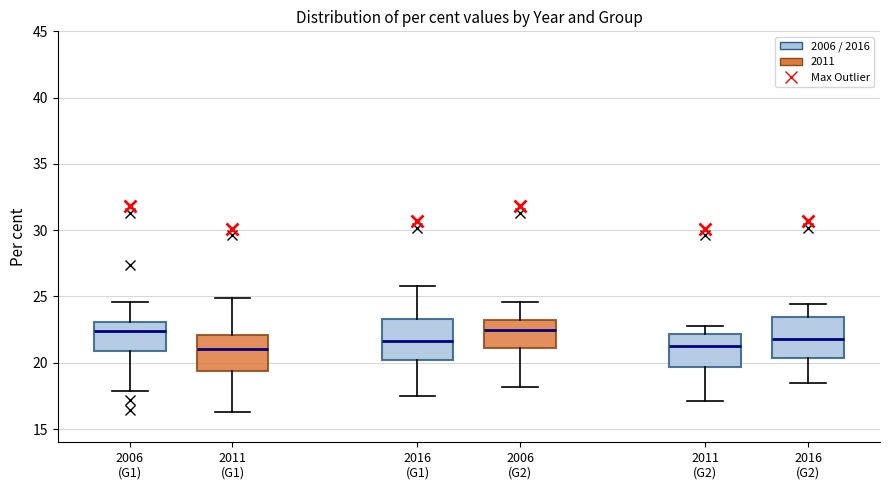

Reading left to right, transcribe this box plot: for each box, give where its median line is, the range the box spans, and where its two whiskers end, as read against the y-axis. The values are not printed on the chart, so give them approximately, as read against the axis.

2006 (G1): median 22.5, box 21.0 to 23.0, whiskers 18.0 to 24.5
2011 (G1): median 21.0, box 19.5 to 22.0, whiskers 16.5 to 25.0
2016 (G1): median 21.5, box 20.0 to 23.5, whiskers 17.5 to 26.0
2006 (G2): median 22.5, box 21.0 to 23.5, whiskers 18.0 to 24.5
2011 (G2): median 21.5, box 19.5 to 22.0, whiskers 17.0 to 23.0
2016 (G2): median 22.0, box 20.5 to 23.5, whiskers 18.5 to 24.5